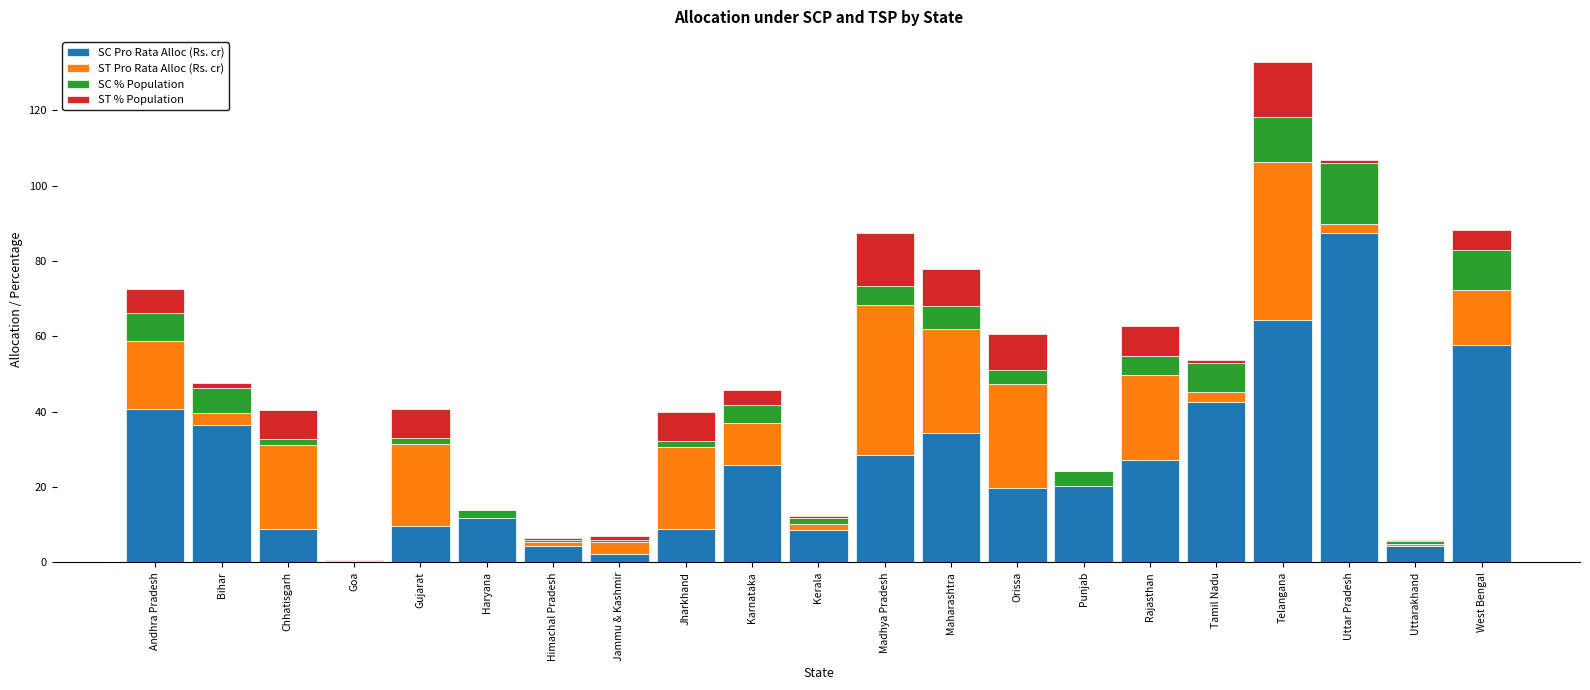

What is the total value across all series at Punjab?

24.1